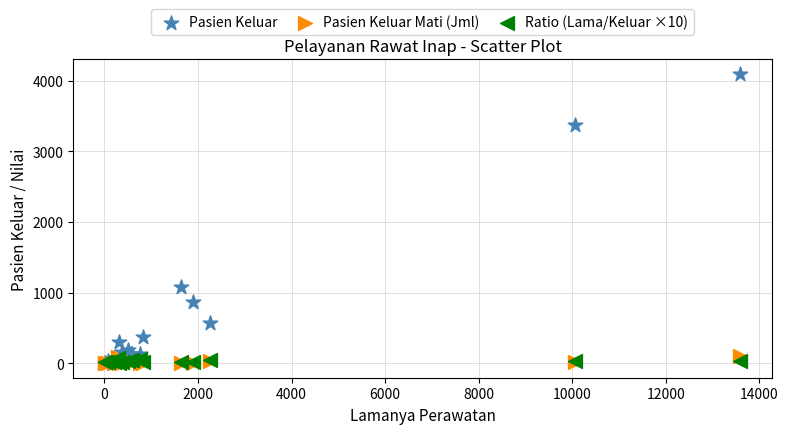

In the Pasien Keluar series, what Y value is closest to 2052?

1084.0